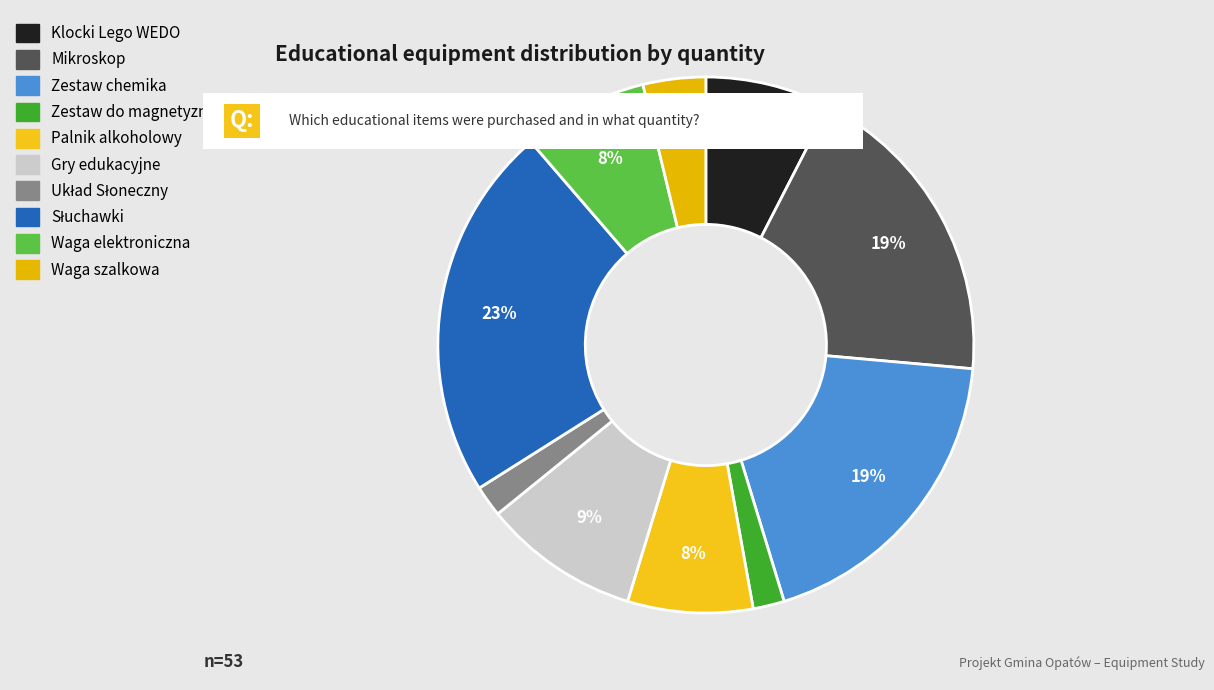

Is there any slice that represents more than half of the pie?

No